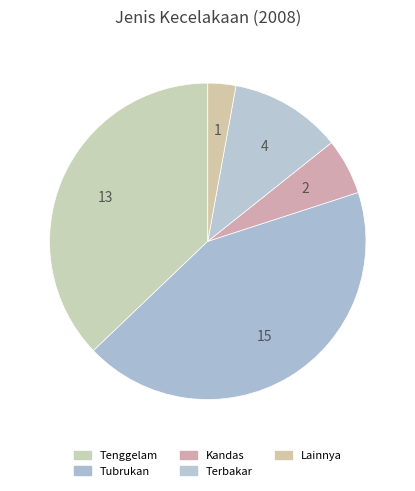

To the nearest percent, what portion does Tubrukan represent?

43%